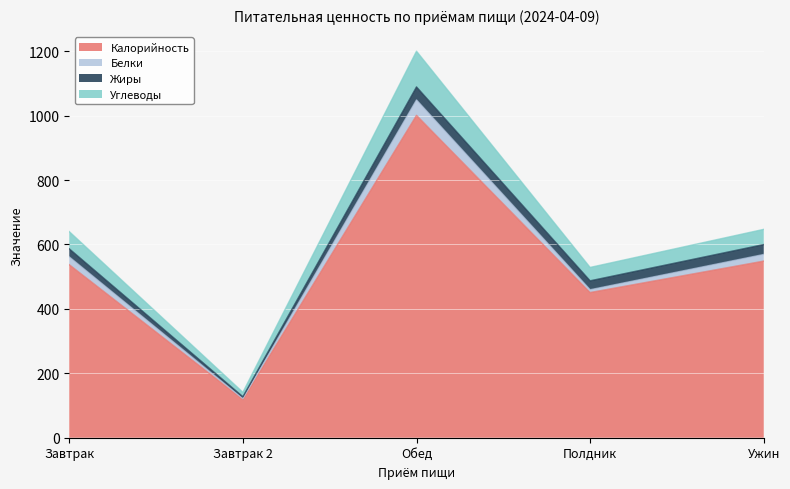

What are all the series names shown in the legend?

Калорийность, Белки, Жиры, Углеводы